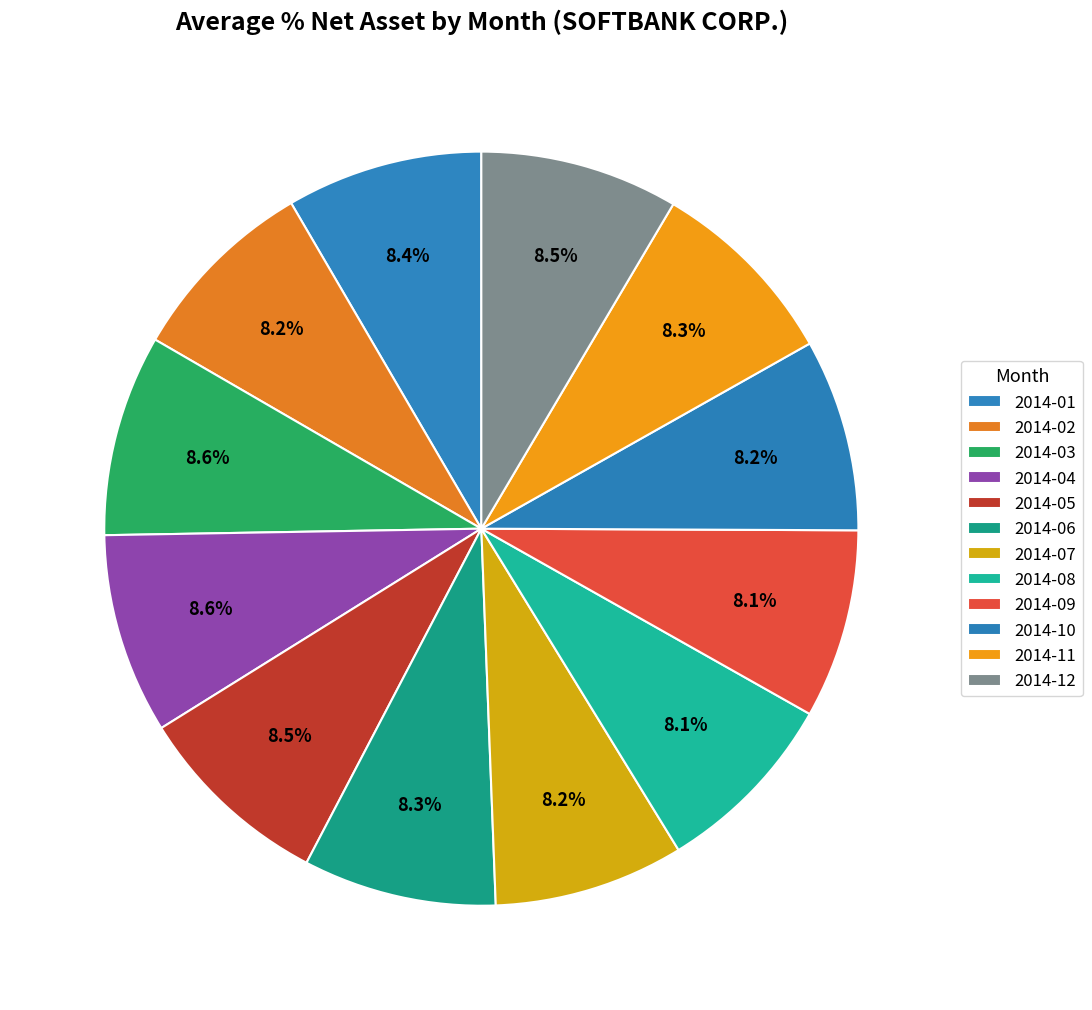

Approximately how many times larger is the value at 2014-05 compared to 2014-09?

1.0